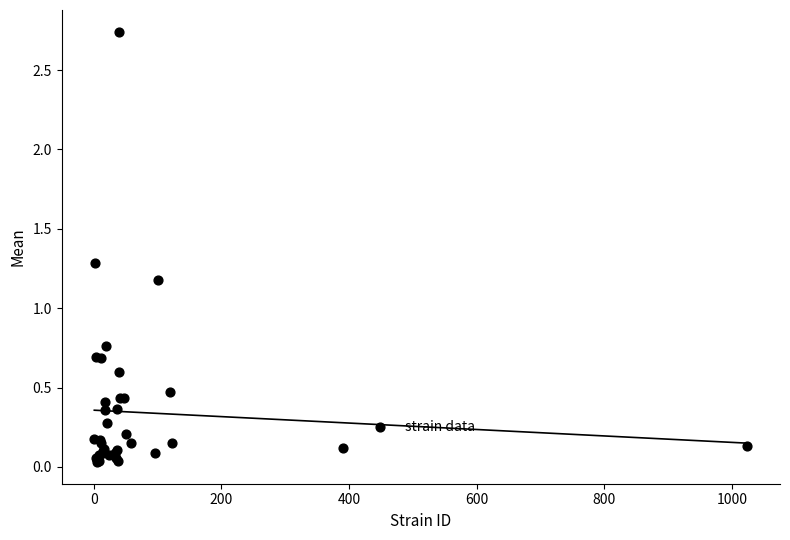

What Y value in the scatter plot is closest to 1?

1.2